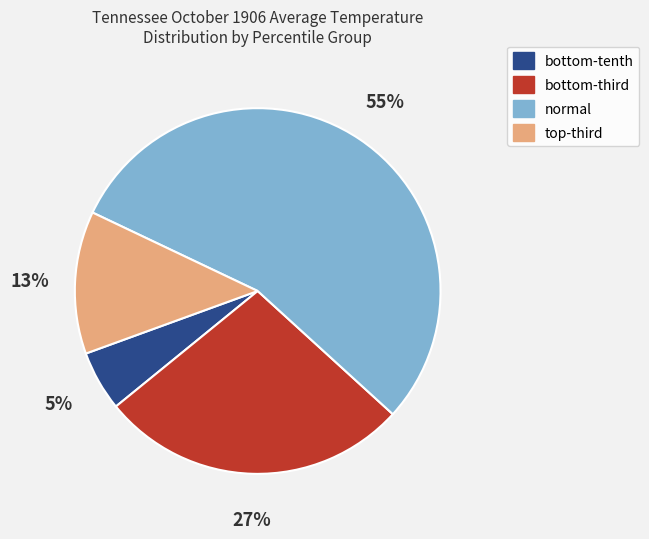

Is there a majority slice in this chart?

Yes